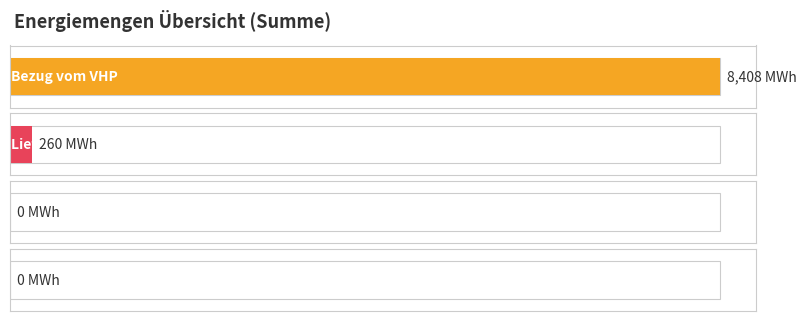

At which label is Lieferung an VHP closest to -130?

Summe - Bezug vom VHP